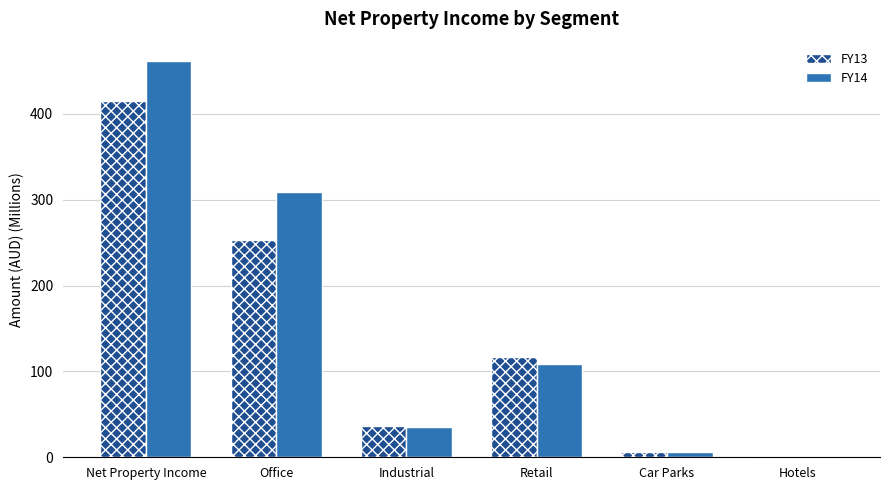

Reading right to left, what are all the values shown in this chart?

FY13: Hotels=1.6	Car Parks=6.1	Retail=117.3	Industrial=36.6	Office=253.1	Net Property Income=414.7
FY14: Hotels=2.0	Car Parks=5.7	Retail=109.2	Industrial=35.7	Office=308.4	Net Property Income=461.0